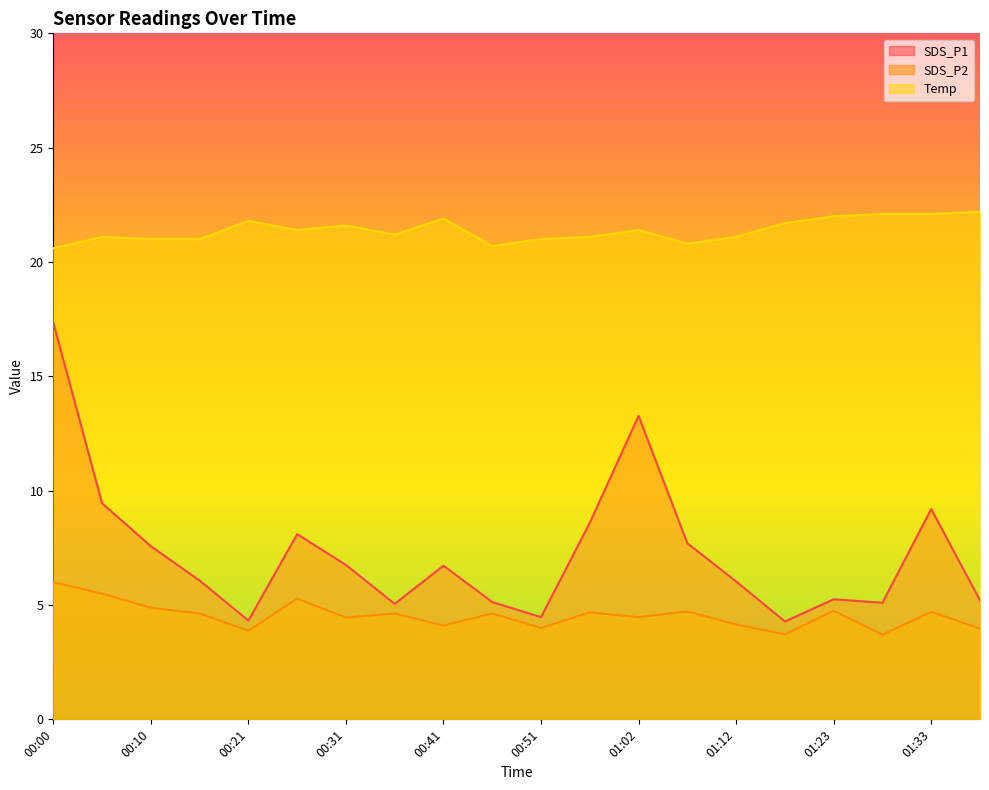

Rank the categories by SDS_P1 value from lowest to highest.

01:17, 00:21, 00:51, 00:36, 01:28, 00:46, 01:38, 01:23, 01:12, 00:16, 00:41, 00:31, 00:10, 01:07, 00:26, 00:56, 01:33, 00:05, 01:02, 00:00